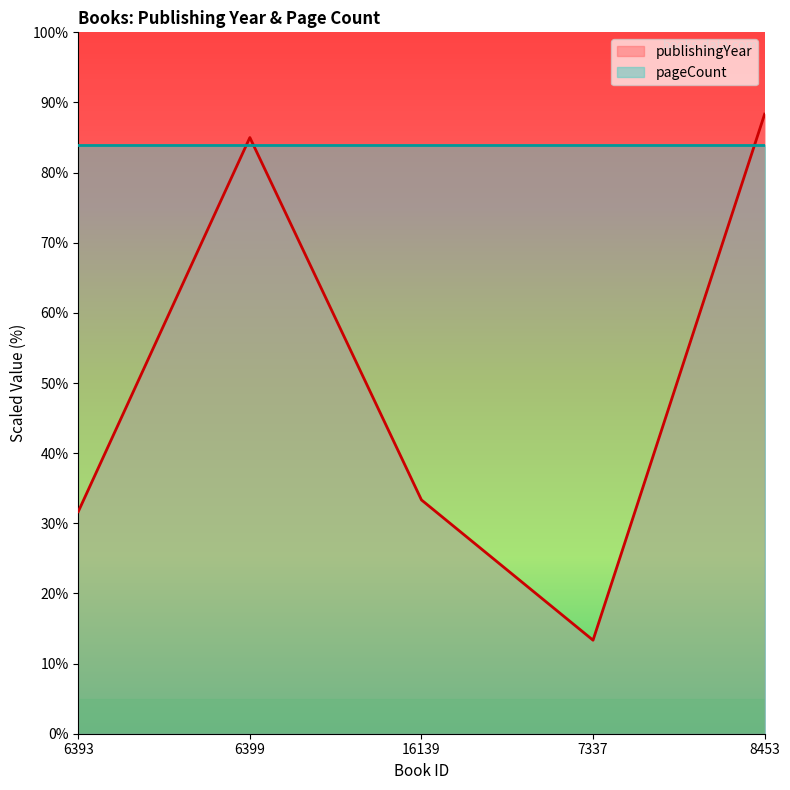

What is the value of the 3rd point from the left?

33.3